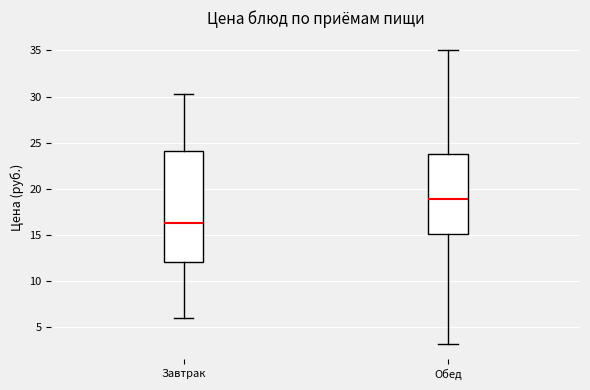

Where does the median line of the box for Завтрак sit on the y-axis? The values are not printed on the chart, so give them approximately, as read against the axis.

16.5